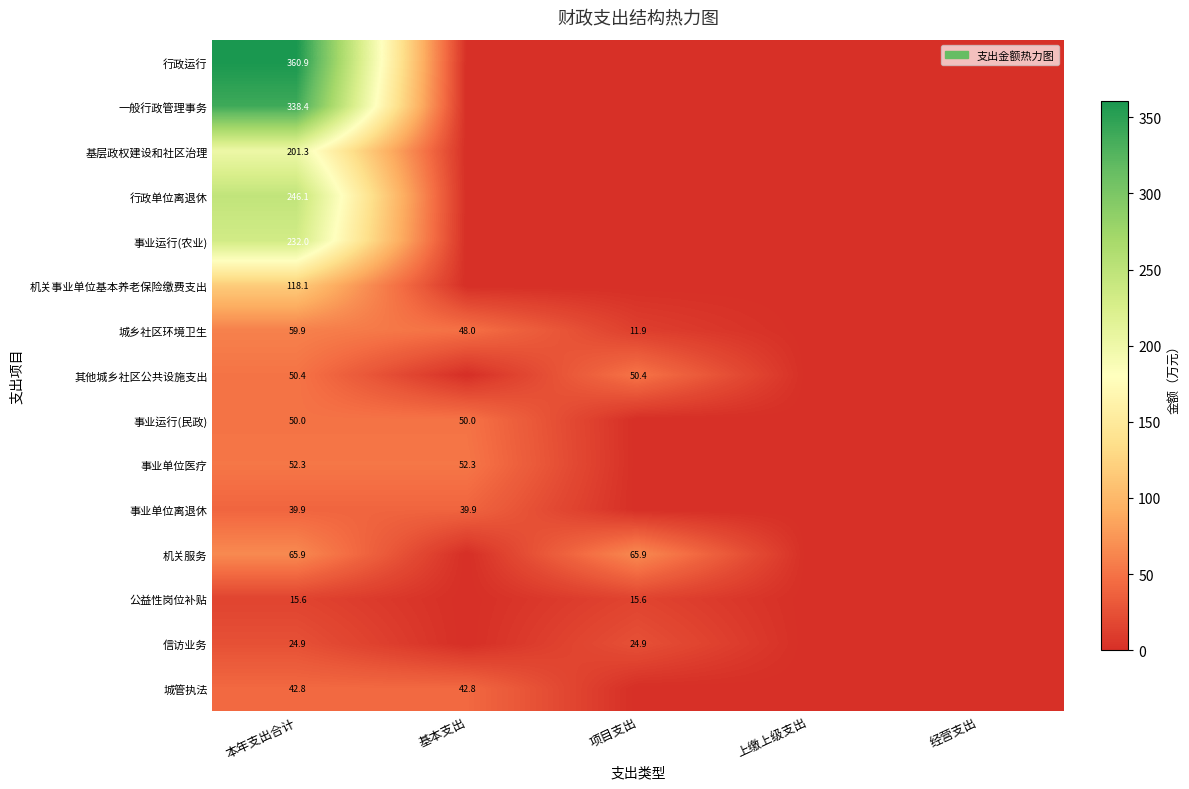

Is it true that 事业运行(民政) equals 50.0 at 本年支出合计?

True